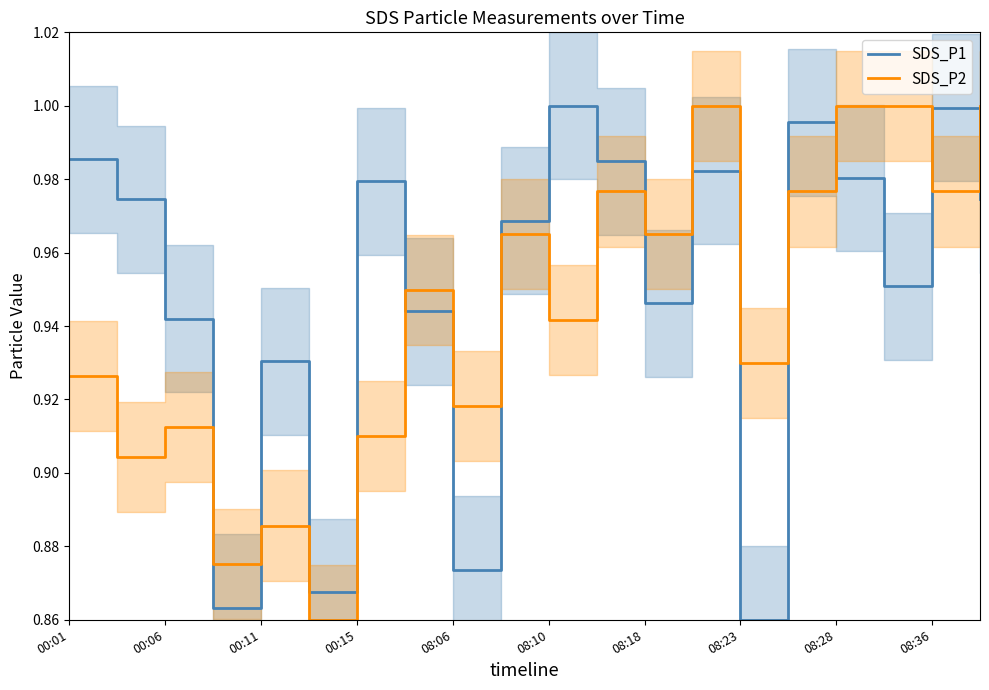

Is it true that SDS_P2 equals 1.6 at 08:10?

False